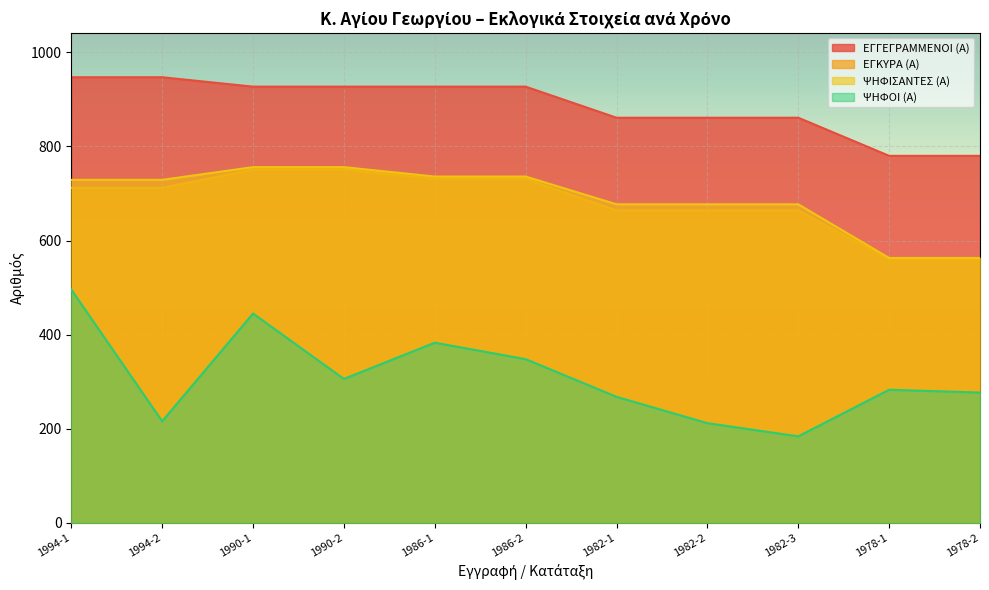

True or false: ΨΗΦΙΣΑΝΤΕΣ (Α) has more than 0 interior local peaks.

False